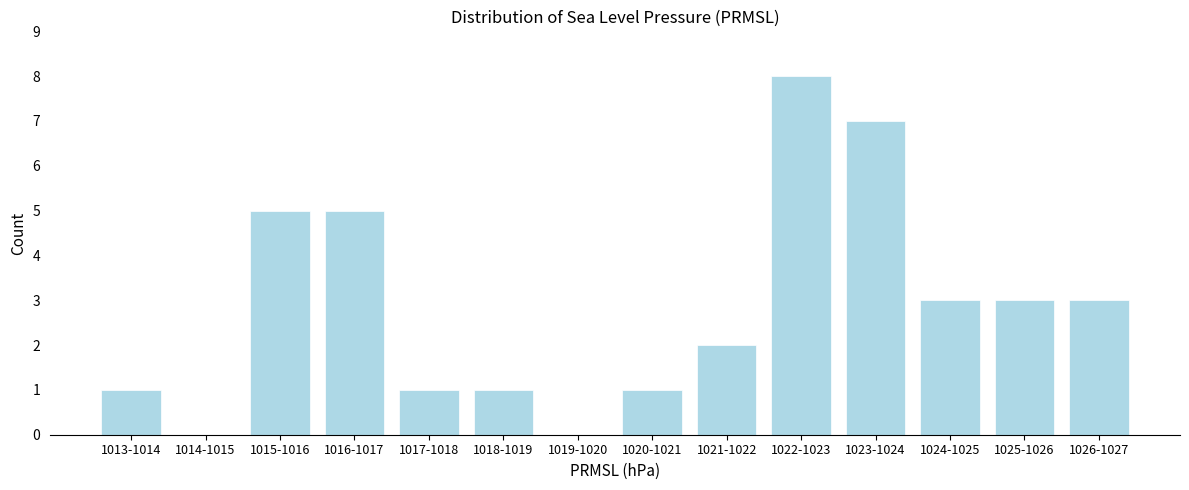

Reading right to left, transcribe all the data shown in this chart.

1026-1027=3	1025-1026=3	1024-1025=3	1023-1024=7	1022-1023=8	1021-1022=2	1020-1021=1	1019-1020=0	1018-1019=1	1017-1018=1	1016-1017=5	1015-1016=5	1014-1015=0	1013-1014=1